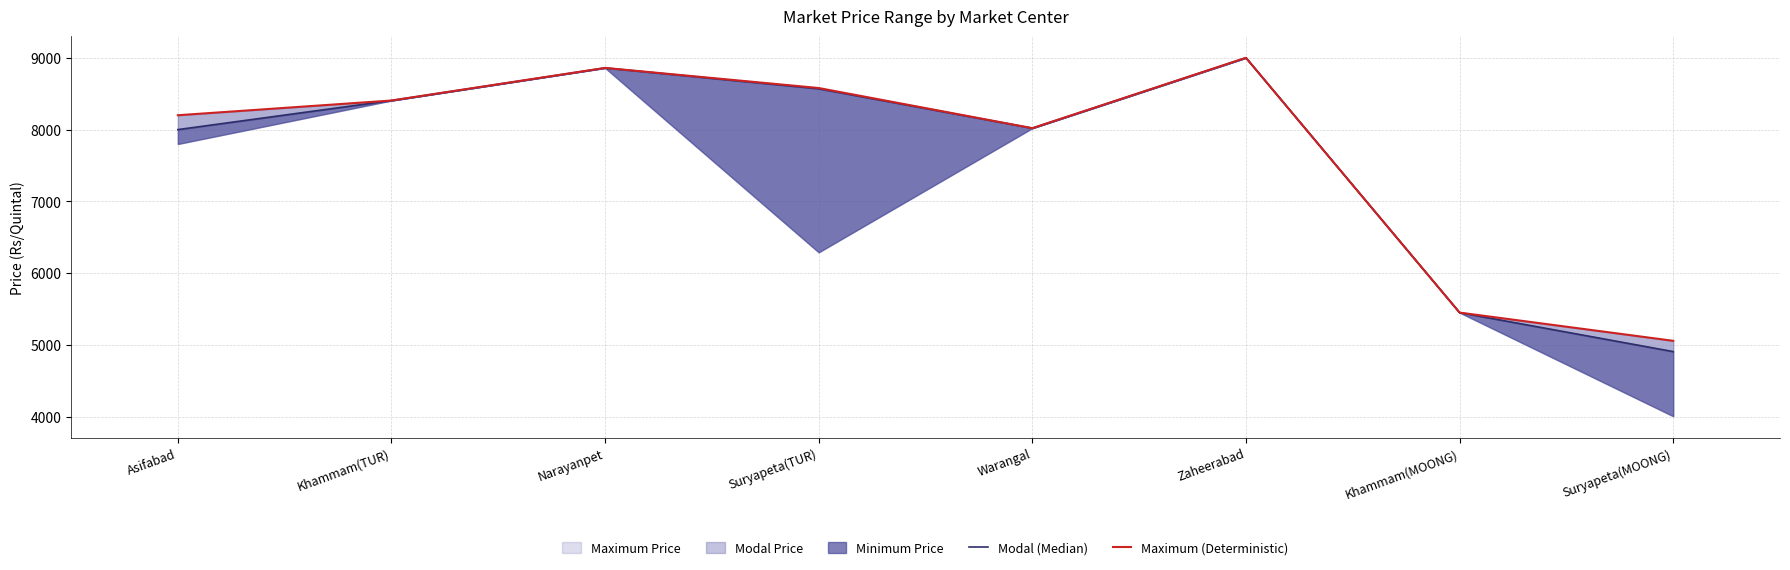

Which category has the highest value across all series?

Zaheerabad